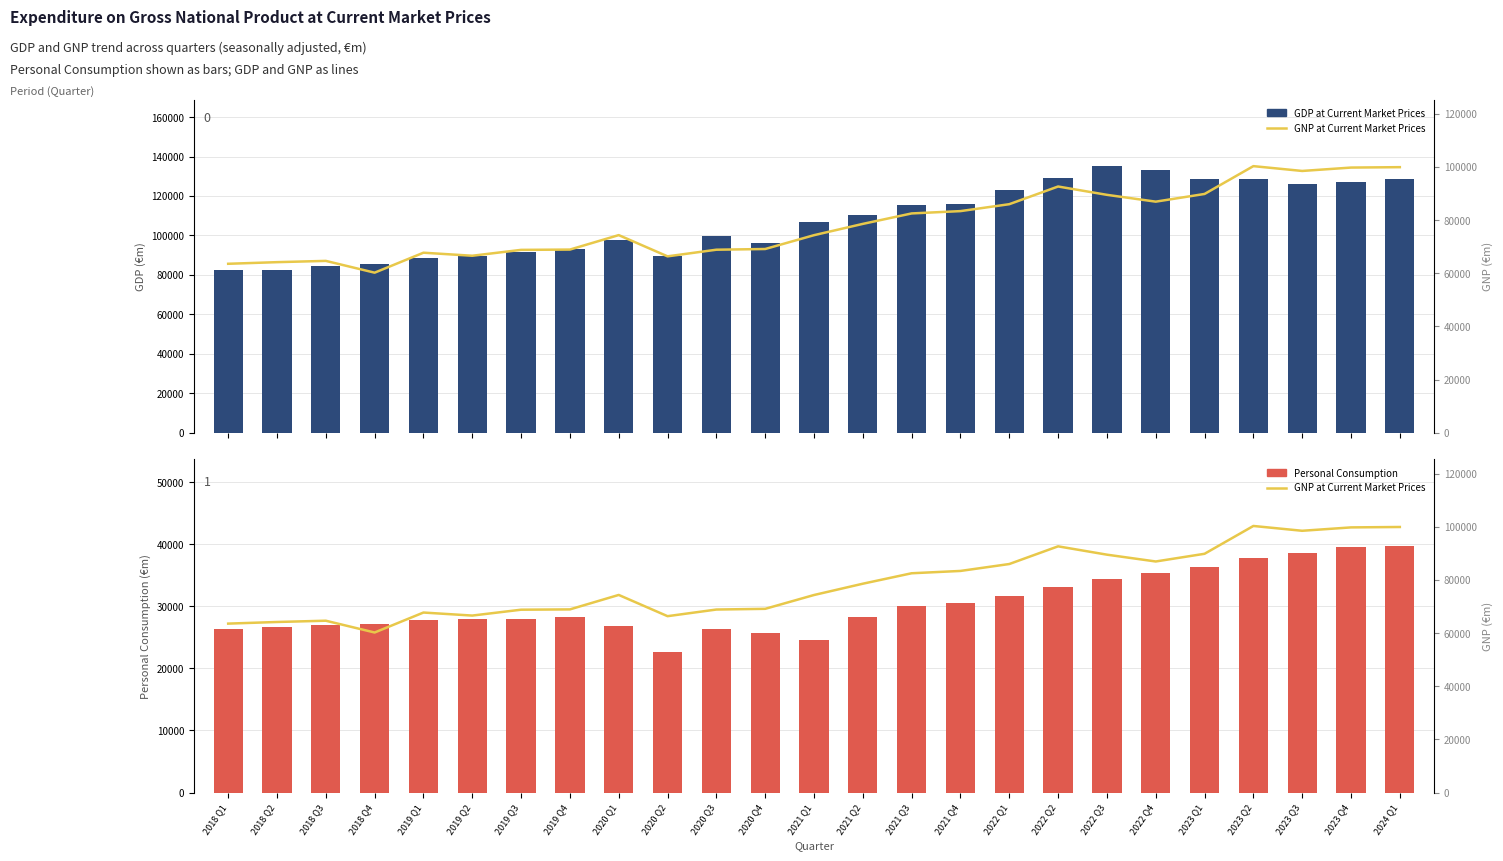

What is the spread (max minus min) of values at 2021 Q2?

81983.4